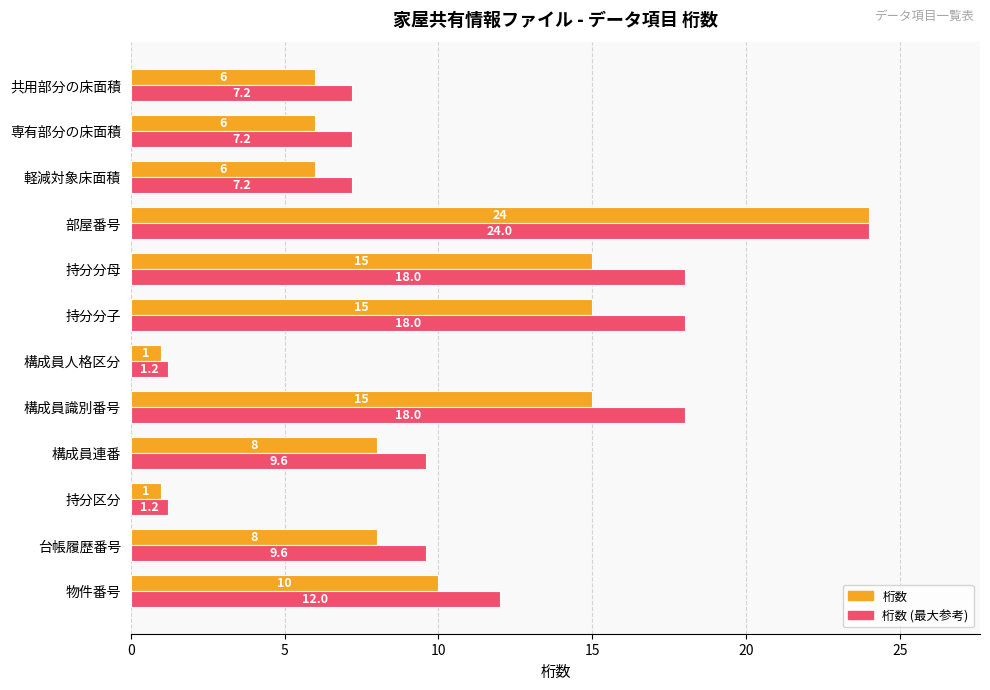

Is it true that 桁数 equals 8.0 at 構成員連番?

True